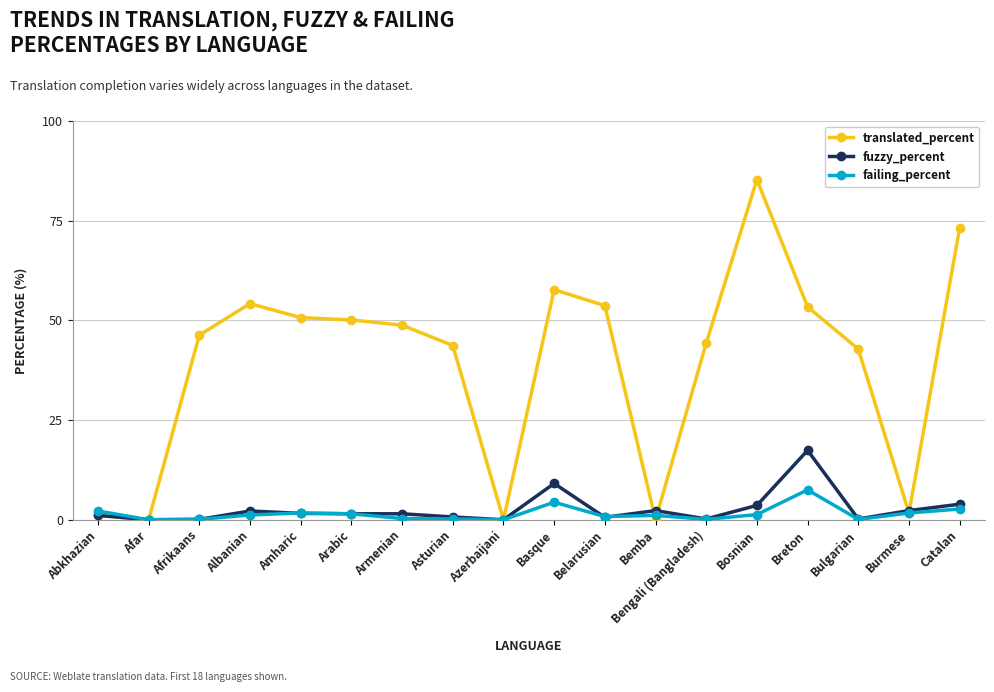

At which category does the chart reach its peak across all series?

Bosnian